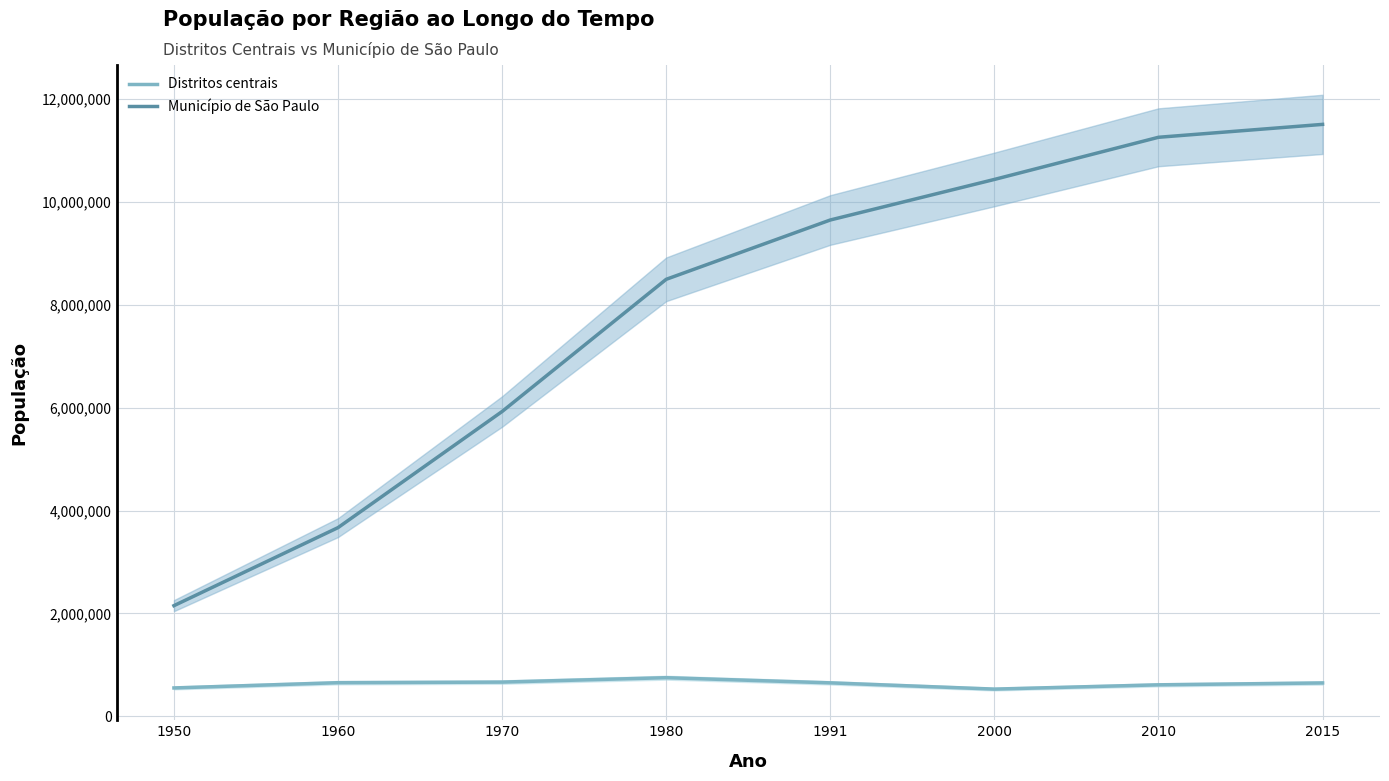

List the labels in order of Município de São Paulo value, largest first.

2015, 2010, 2000, 1991, 1980, 1970, 1960, 1950